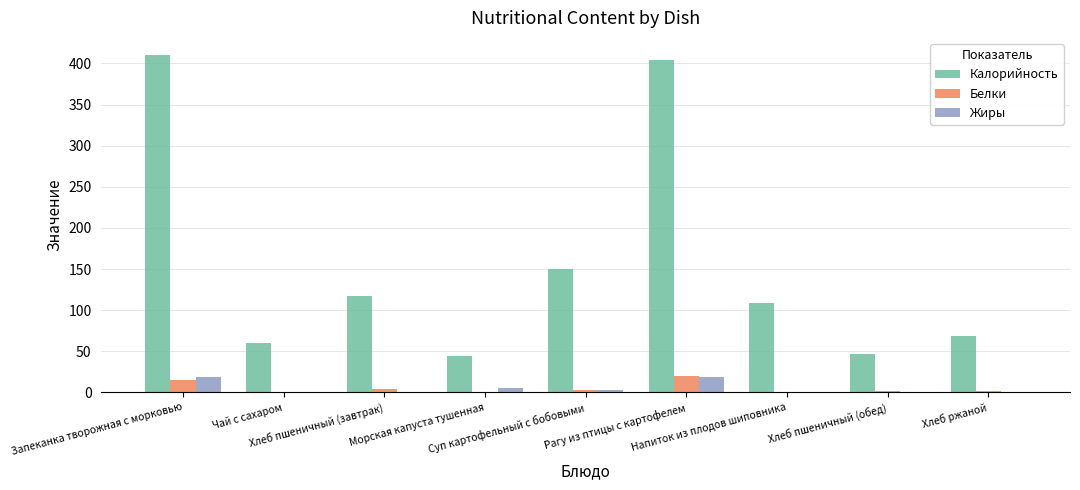

What is the greatest value displayed?

410.6